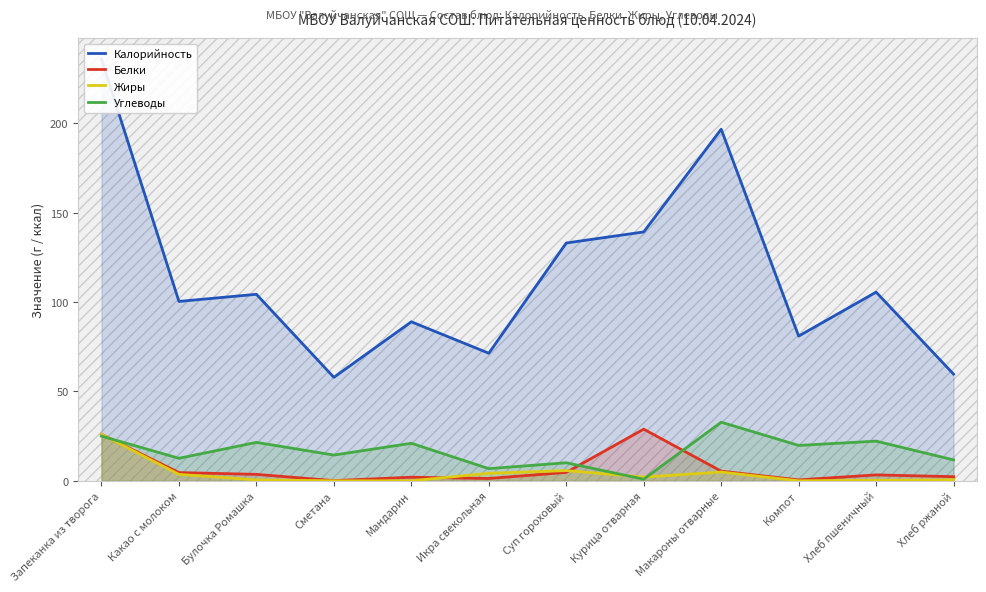

How many lines are shown in the chart?

4